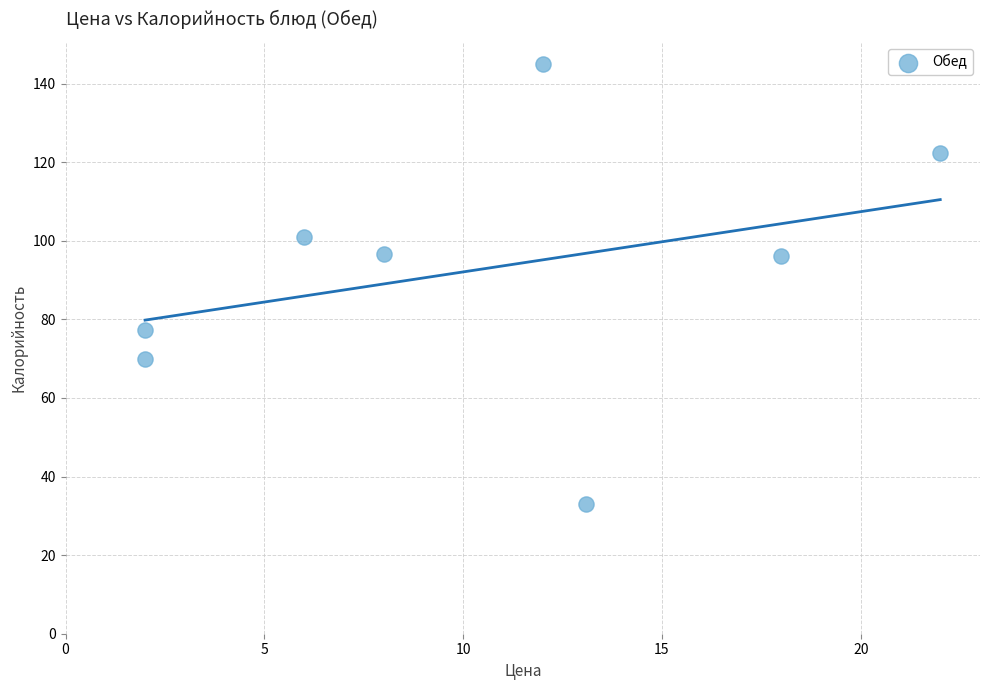

What is the average X value?

10.4